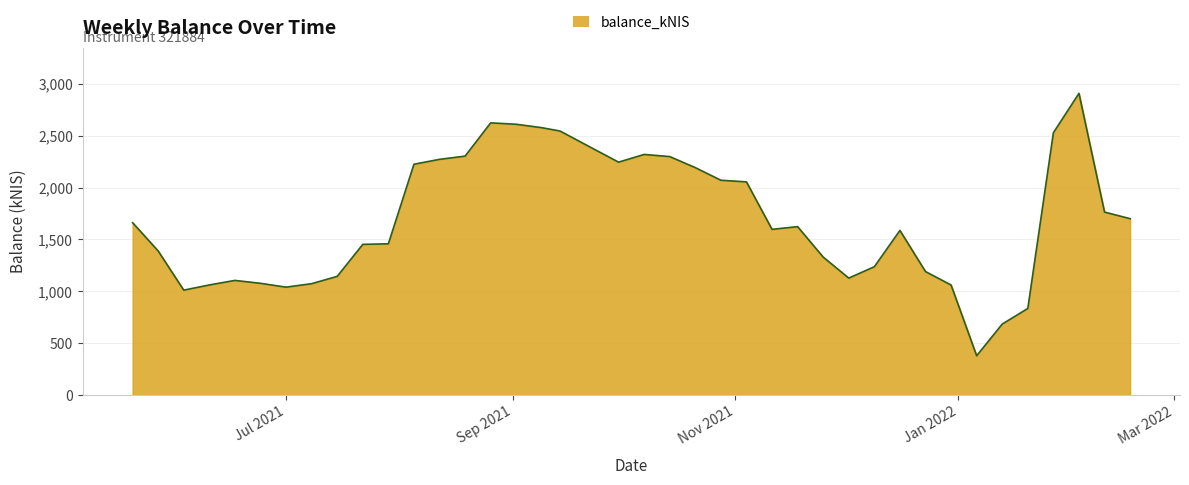

What is the greatest value displayed?

2909.2